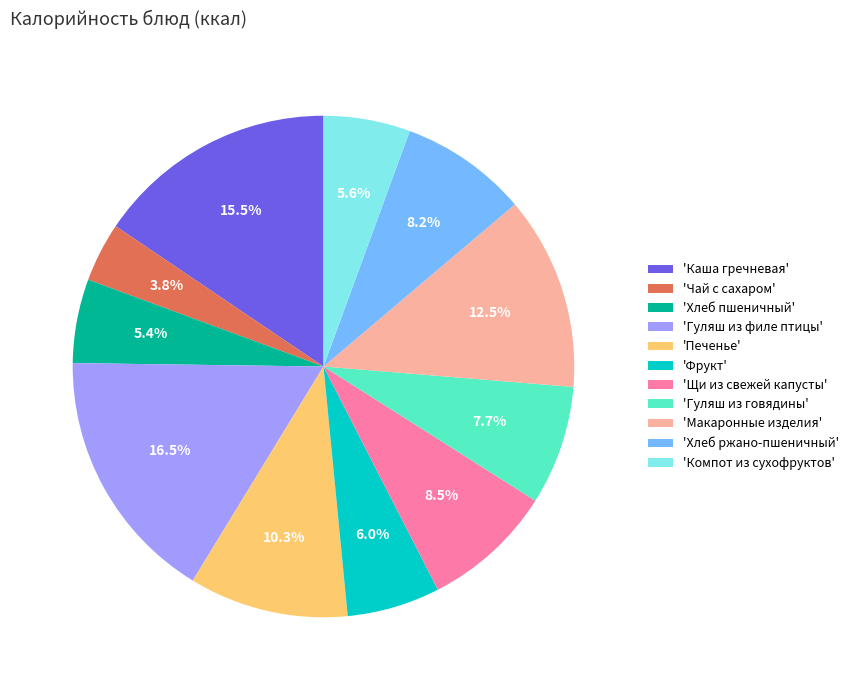

What is the smallest slice in the pie chart?

'Чай с сахаром'